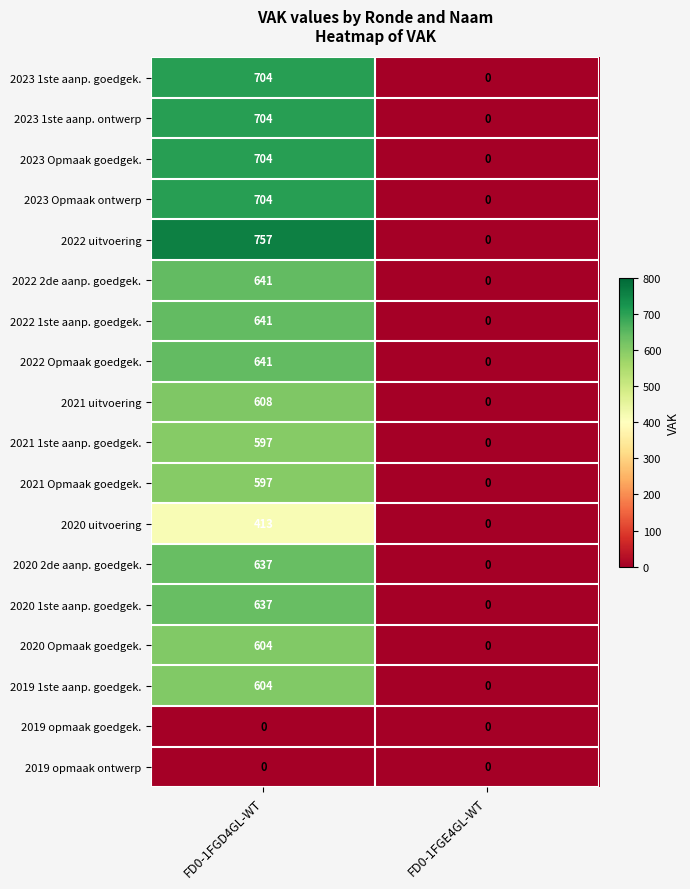

List the labels in order of 2022 Opmaak goedgek. value, largest first.

FD0-1FGD4GL-WT, FD0-1FGE4GL-WT